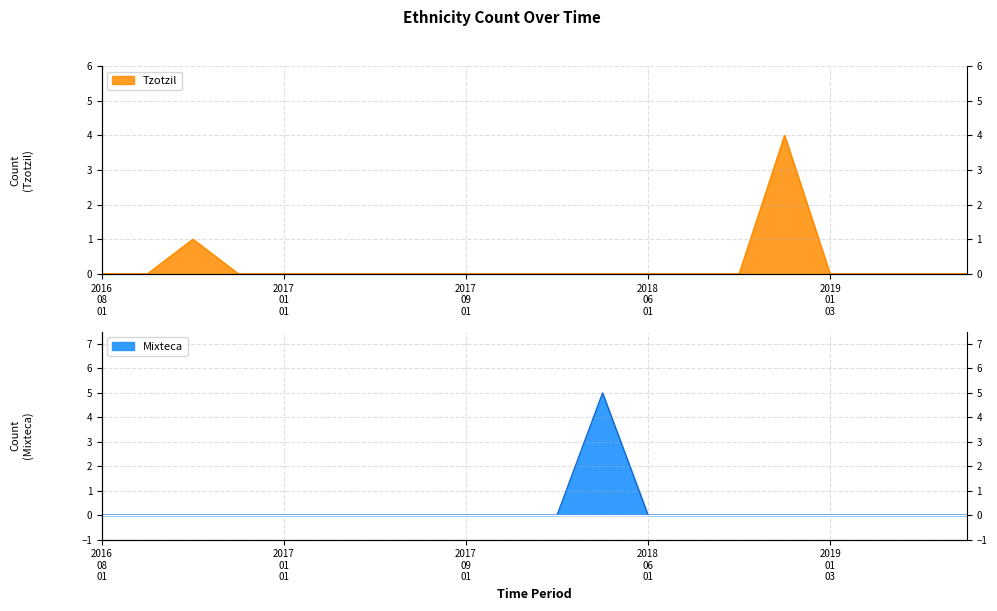

True or false: Tzotzil has more than 2 interior local peaks.

False